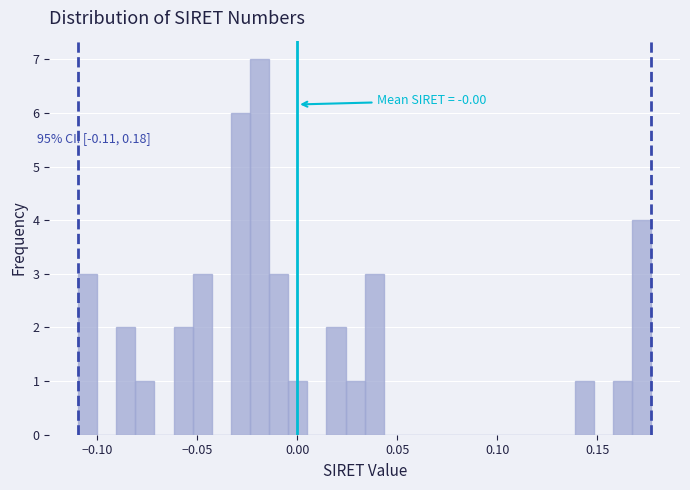

Read against the x-axis, roughly where is the centre of the tallest bar?

-0.020